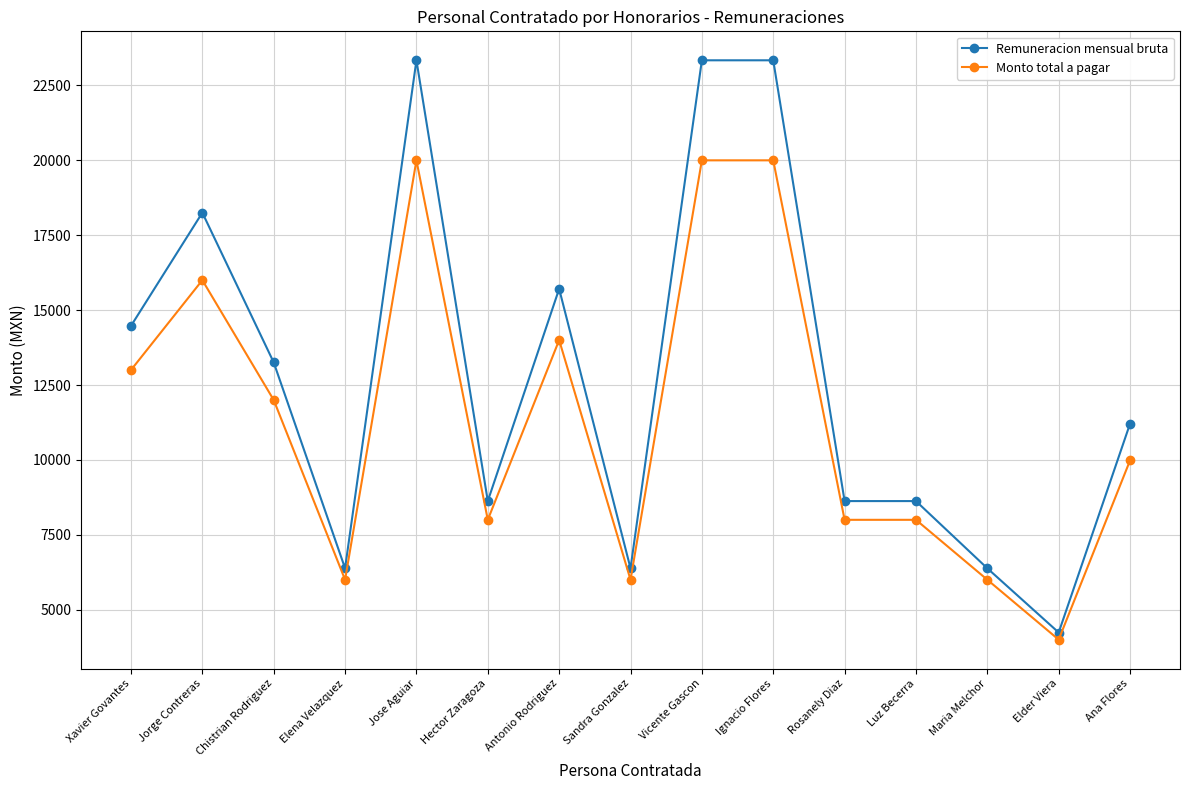

At which category does Monto total a pagar reach its first local valley?

Elena Velazquez